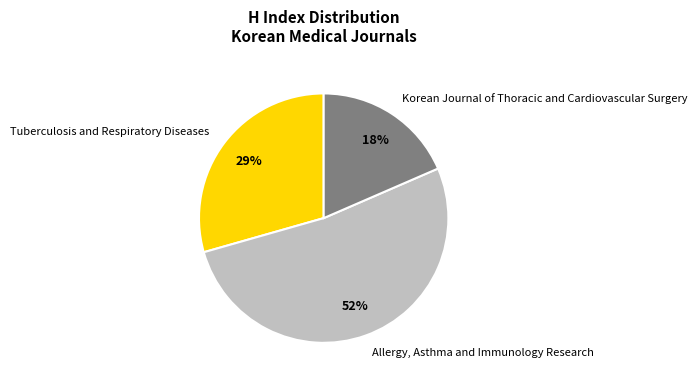

To the nearest percent, what is the average slice percentage?

33%